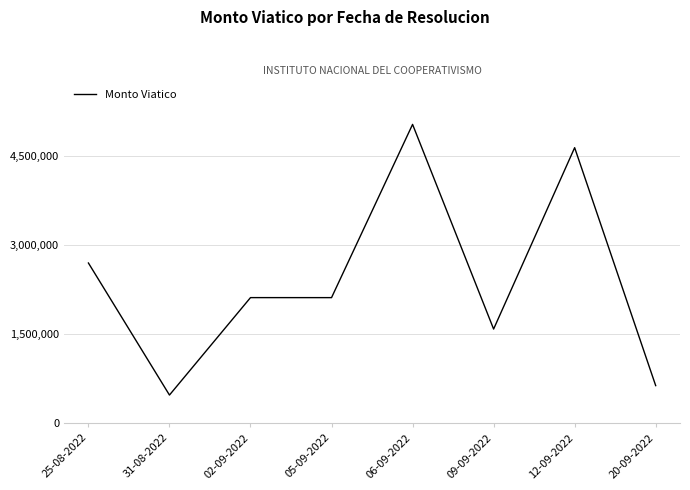

The chart shows a value of 1584816 at 09-09-2022. True or false?

True